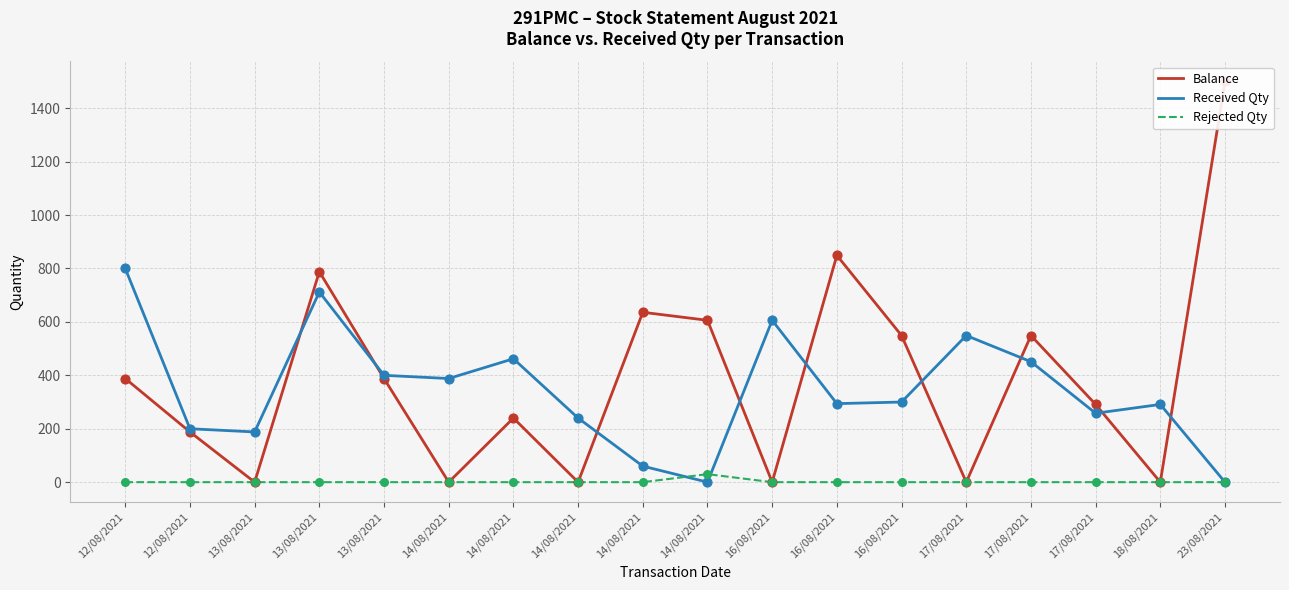

Is the value of Received Qty at 14/08/2021 greater than the value of Rejected Qty at 14/08/2021?

Yes